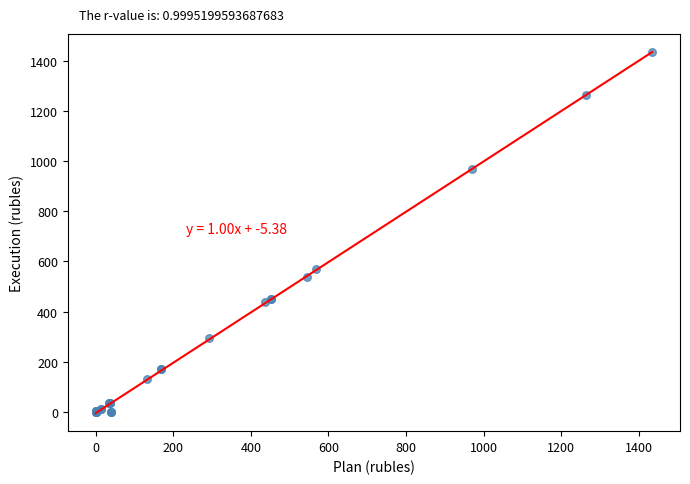

What Y value in the scatter plot is closest to 717?

568.8